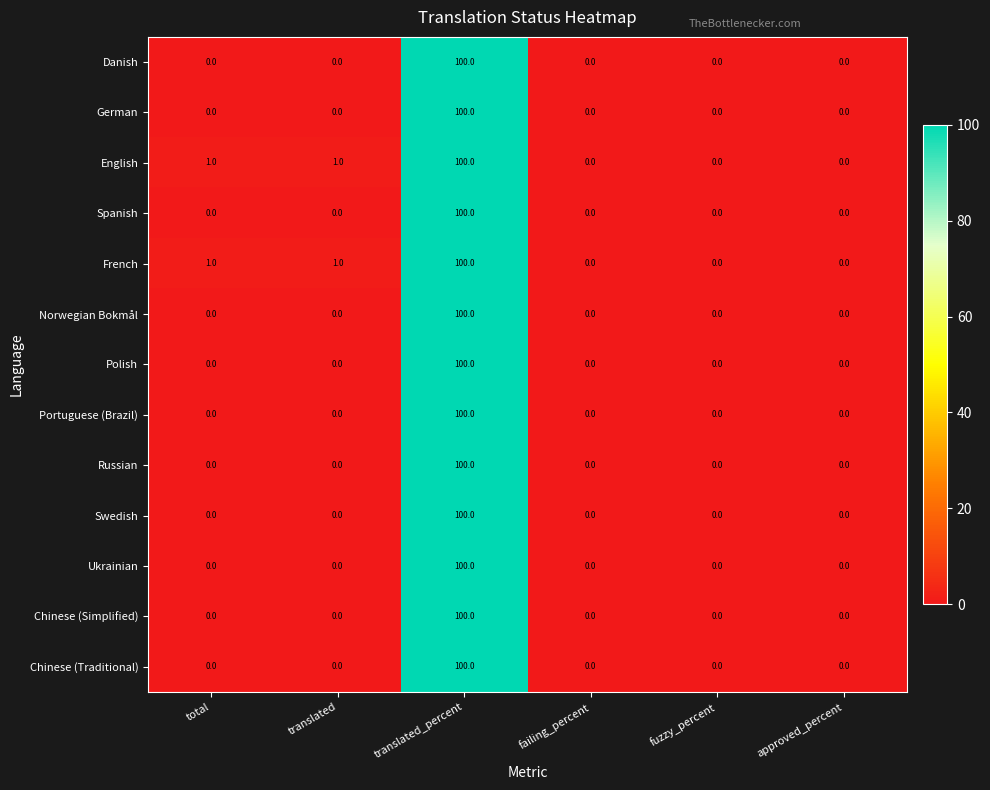

What is the total value across all series at translated_percent?

1300